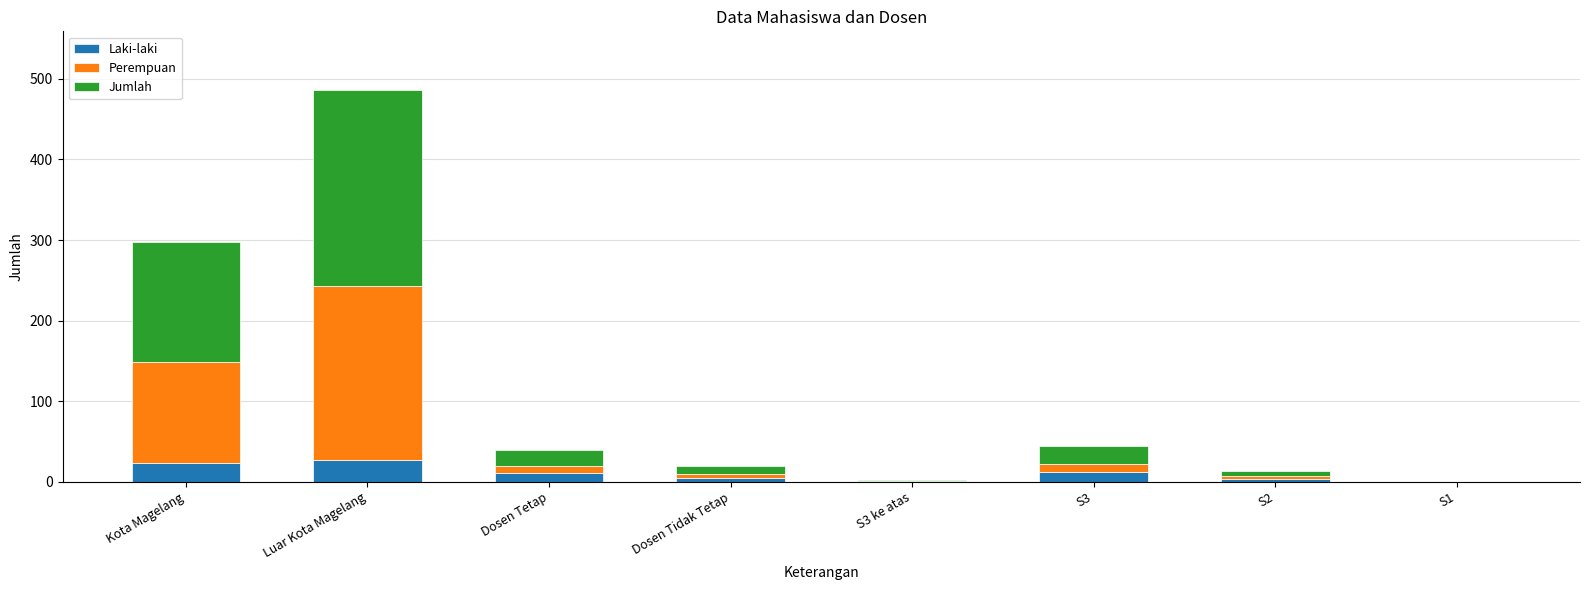

At which category is the sum across all series the highest?

Luar Kota Magelang